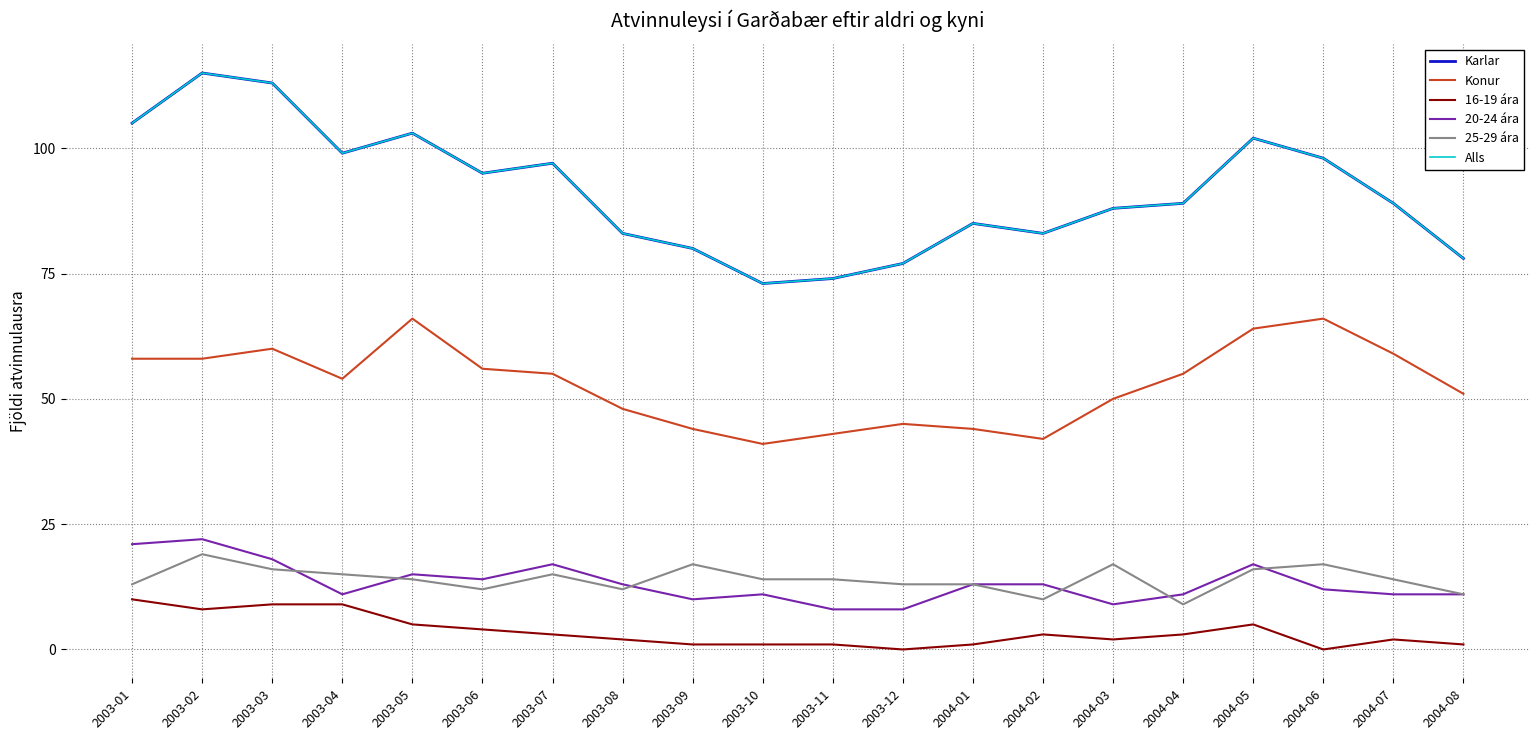

At which category is the sum across all series the highest?

2003-02